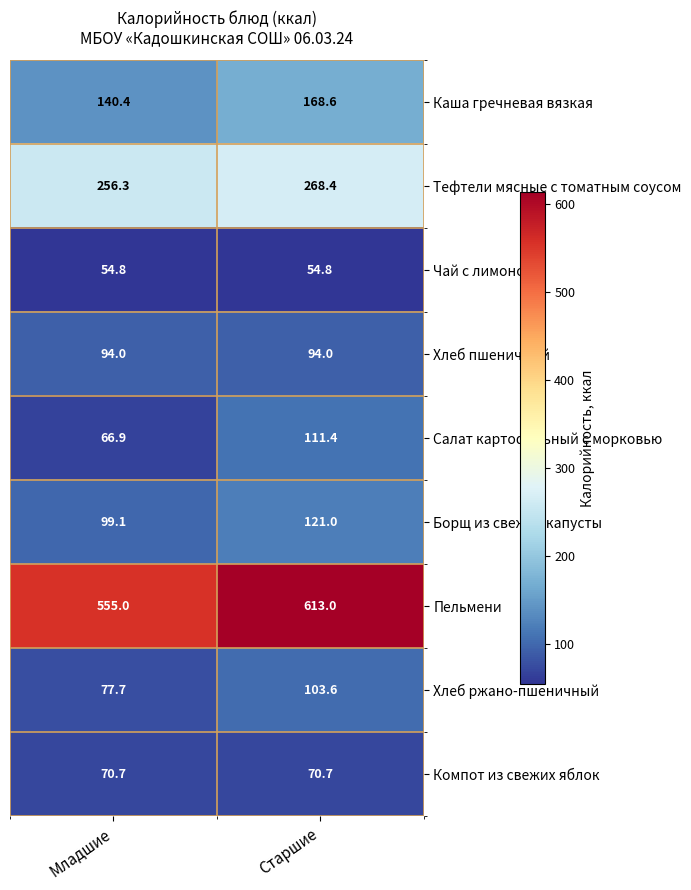

Which series has the largest total across all categories?

Пельмени